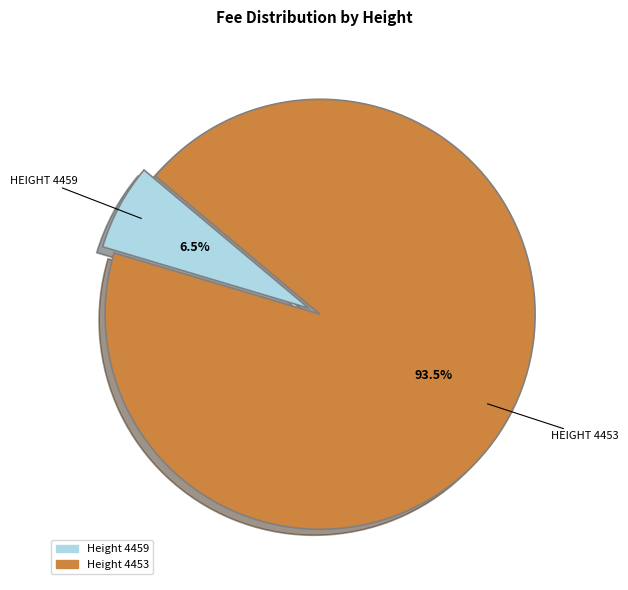

Is there any slice that represents more than half of the pie?

Yes